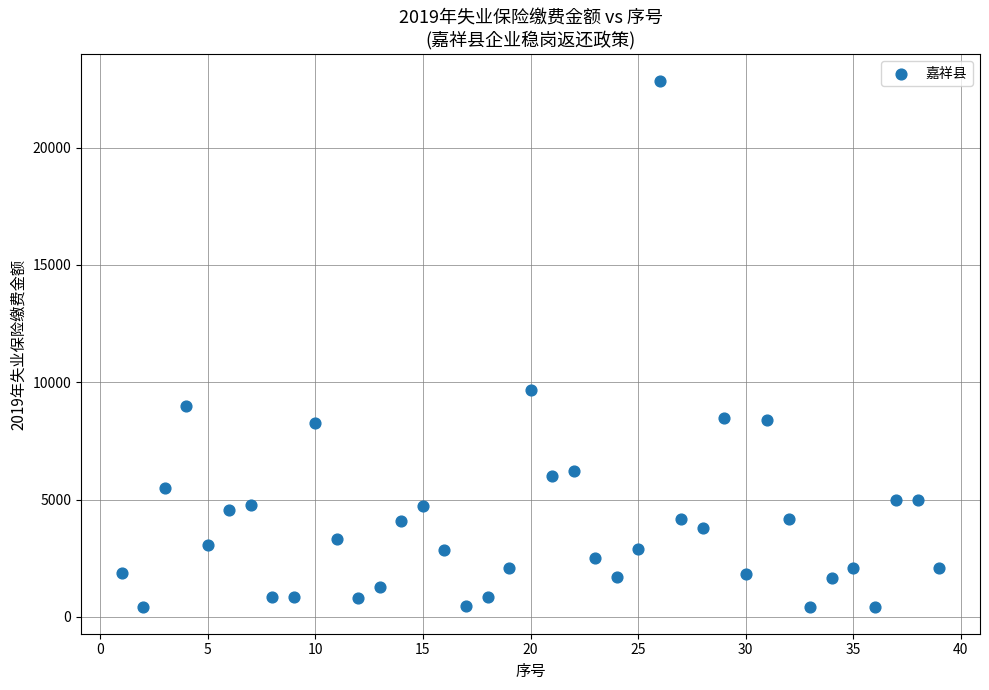

What is the range of Y values (max minus min)?

22455